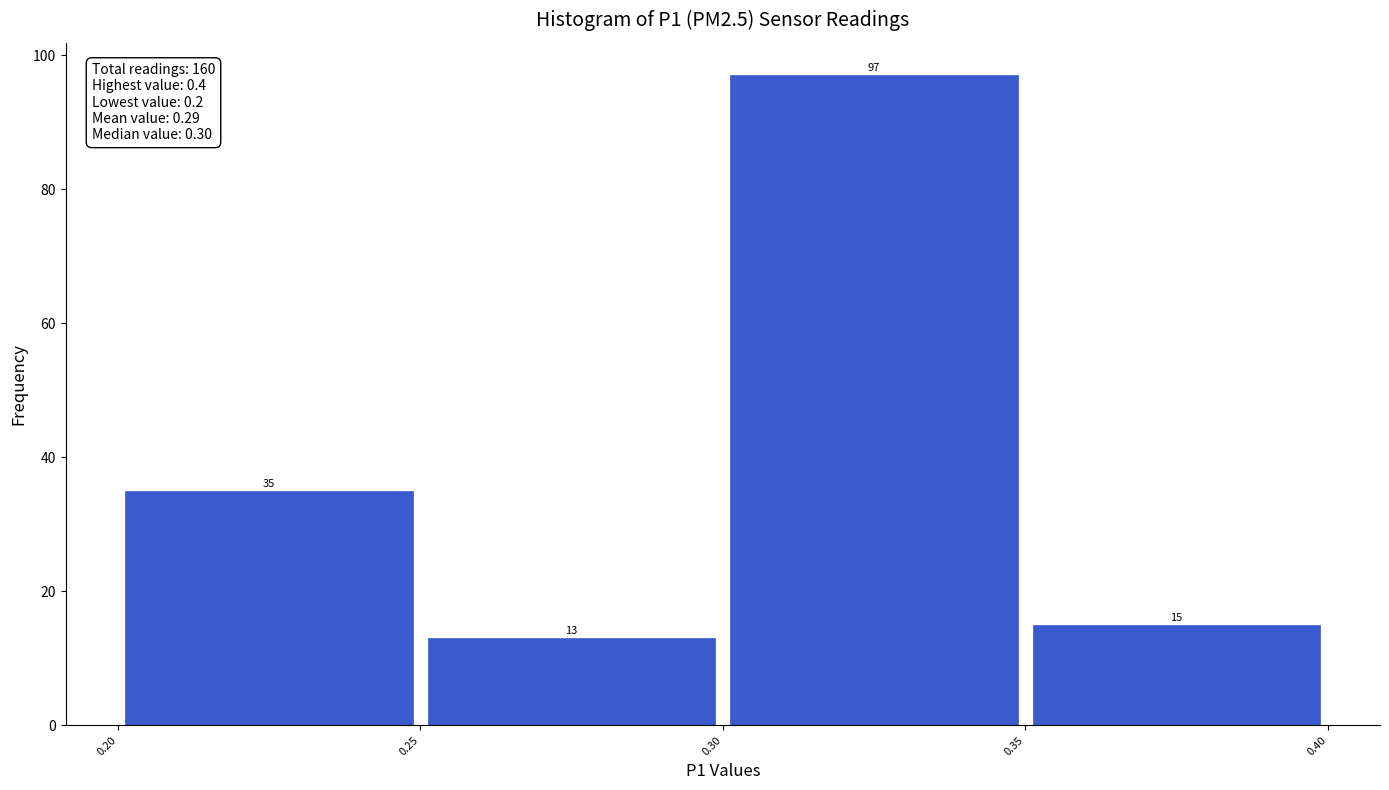

How tall is the bar that spans 0.25 to 0.30 on the x-axis?

13